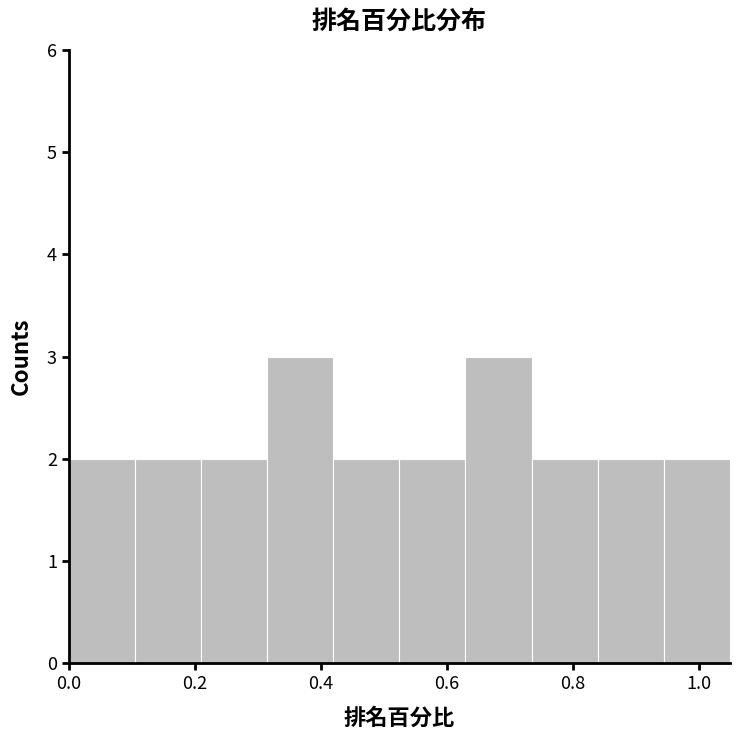

Reading left to right, transcribe this chart: for each bar, give the range it covers on the x-axis and its height. Neither the bar edges nor the heights are printed on the chart, so give them approximately, as read against the axes.

0.000 to 0.105: 2
0.105 to 0.210: 2
0.210 to 0.315: 2
0.315 to 0.420: 3
0.420 to 0.525: 2
0.525 to 0.630: 2
0.630 to 0.735: 3
0.735 to 0.840: 2
0.840 to 0.945: 2
0.945 to 1.050: 2